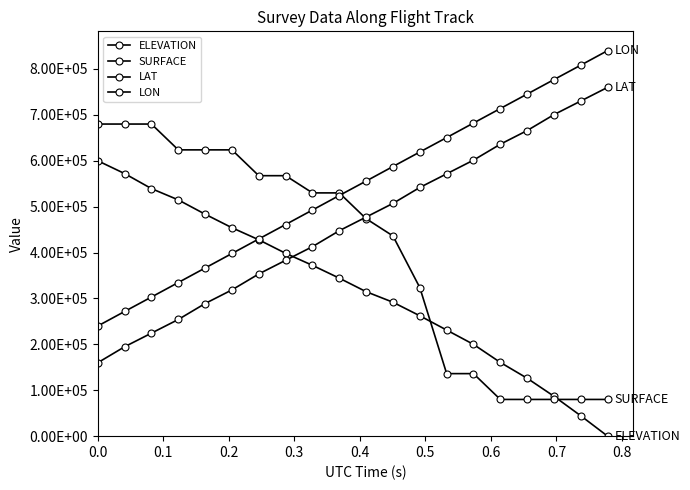

Rank the series by their average value, from highest to lowest.

LON, LAT, SURFACE, ELEVATION